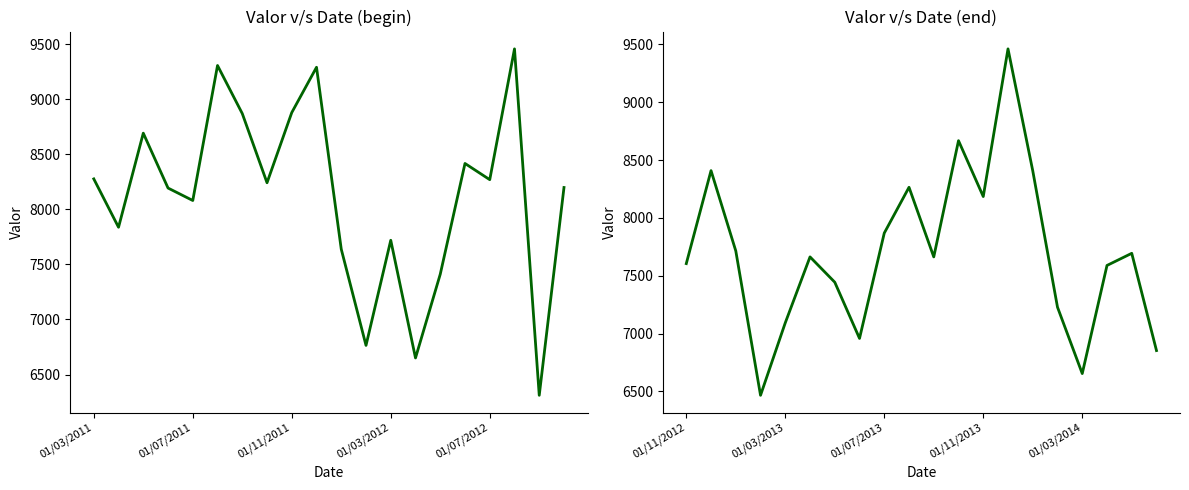

True or false: the data has more than 2 interior local peaks.

True